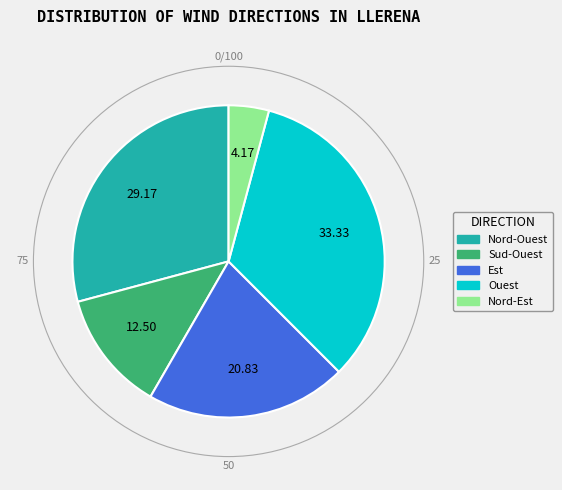

Does Nord-Est represent more than half of the total?

No